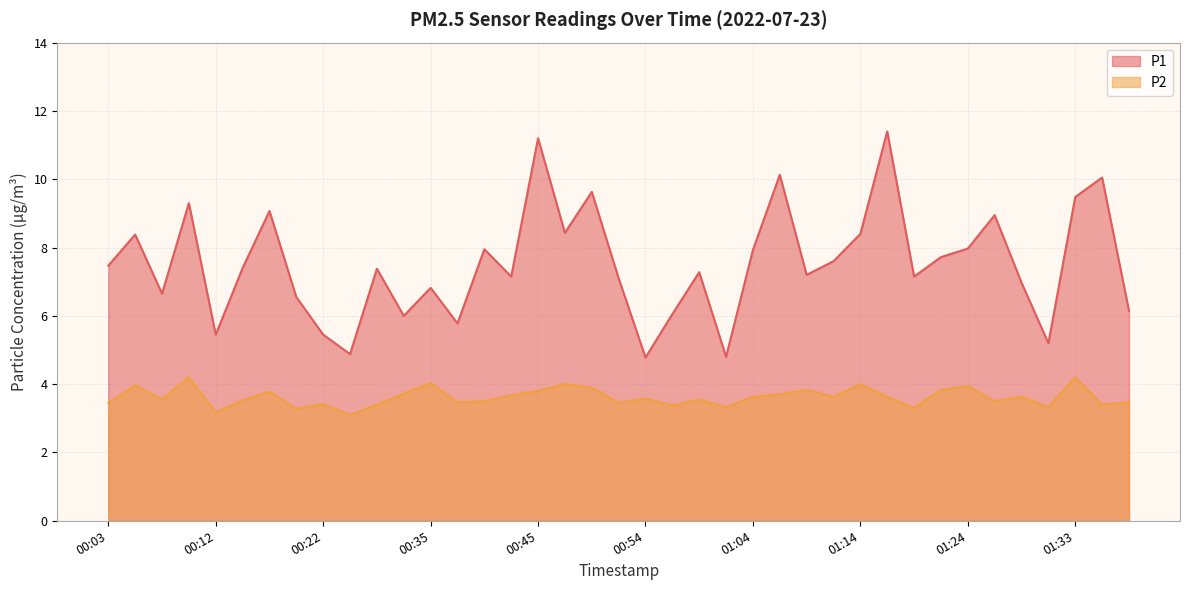

The value of P2 at 01:11 is 3.6. True or false?

True